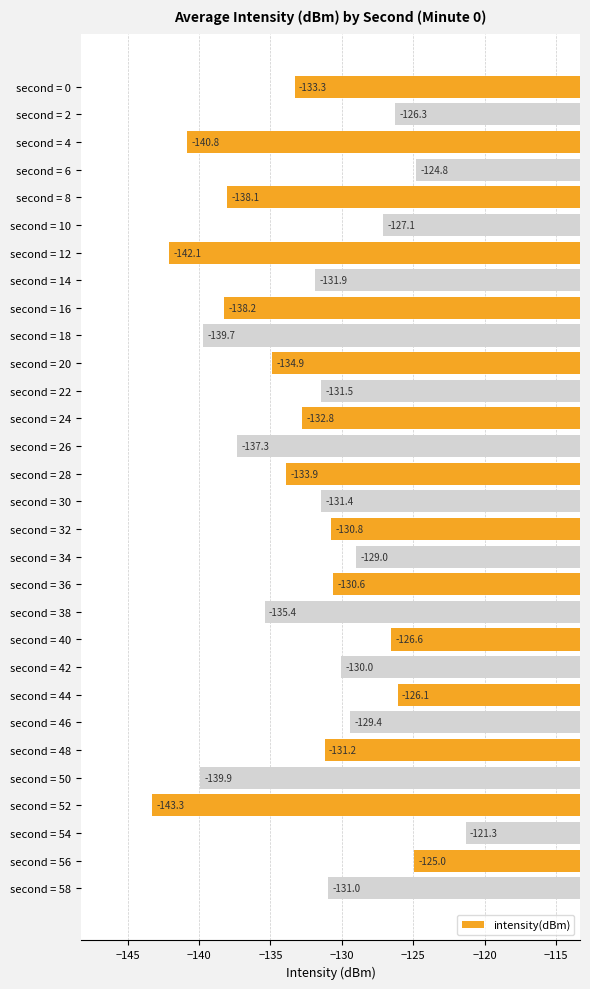

What is the difference between the maximum and minimum values?

21.9